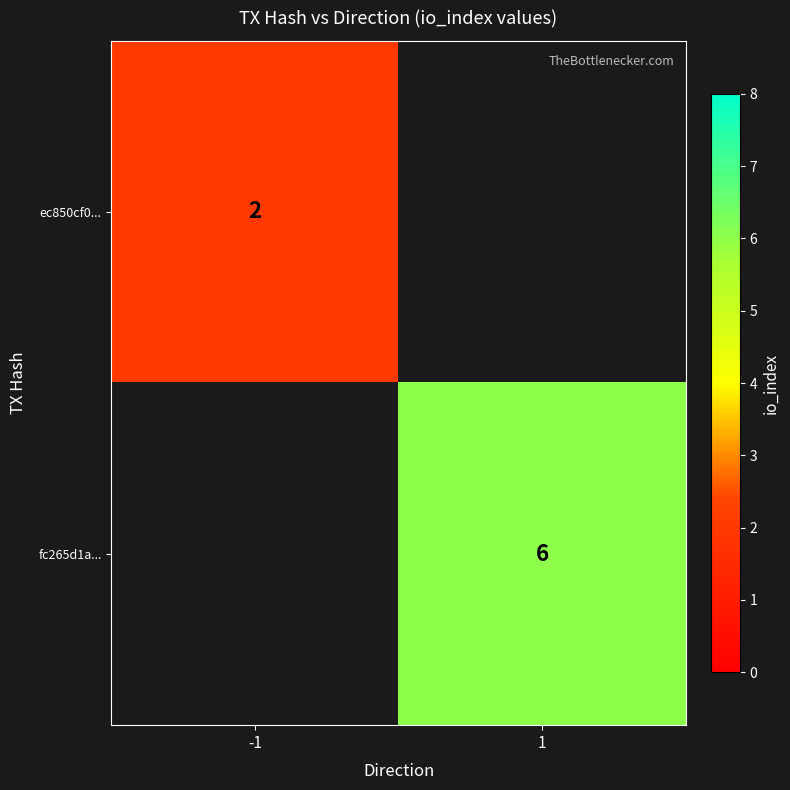

Is the value of ec850cf0... at -1 greater than the value of fc265d1a... at 1?

No